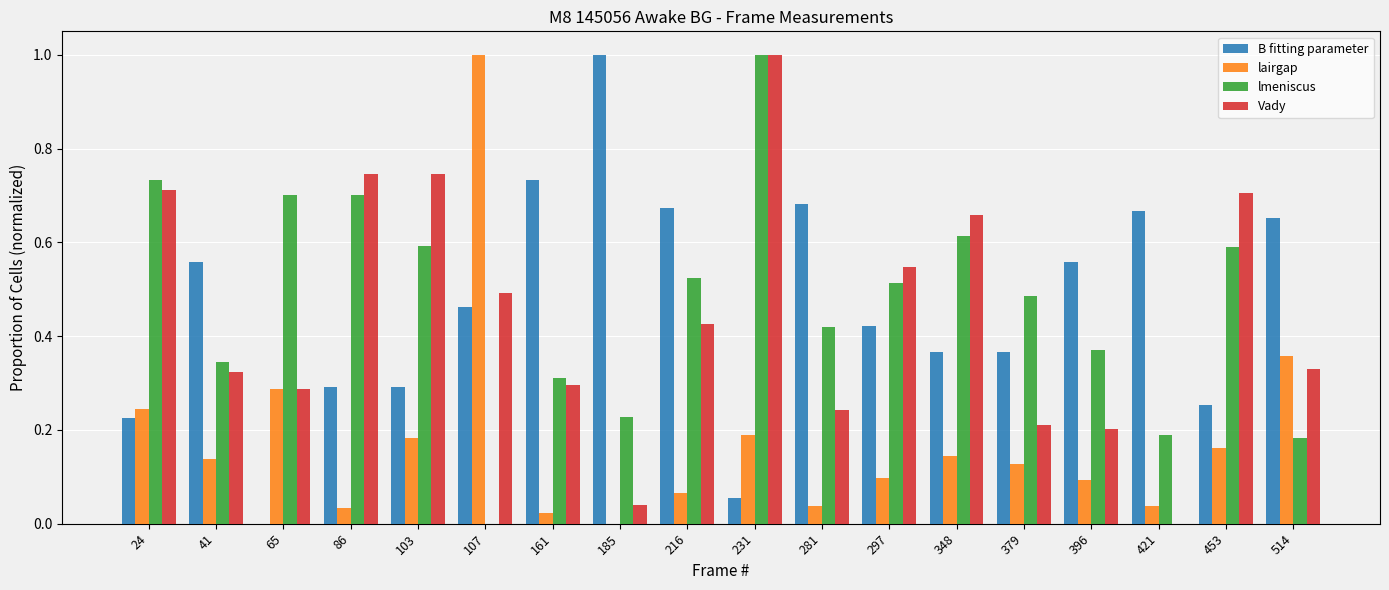

Which series changed the most between 41 and 231?

Vady